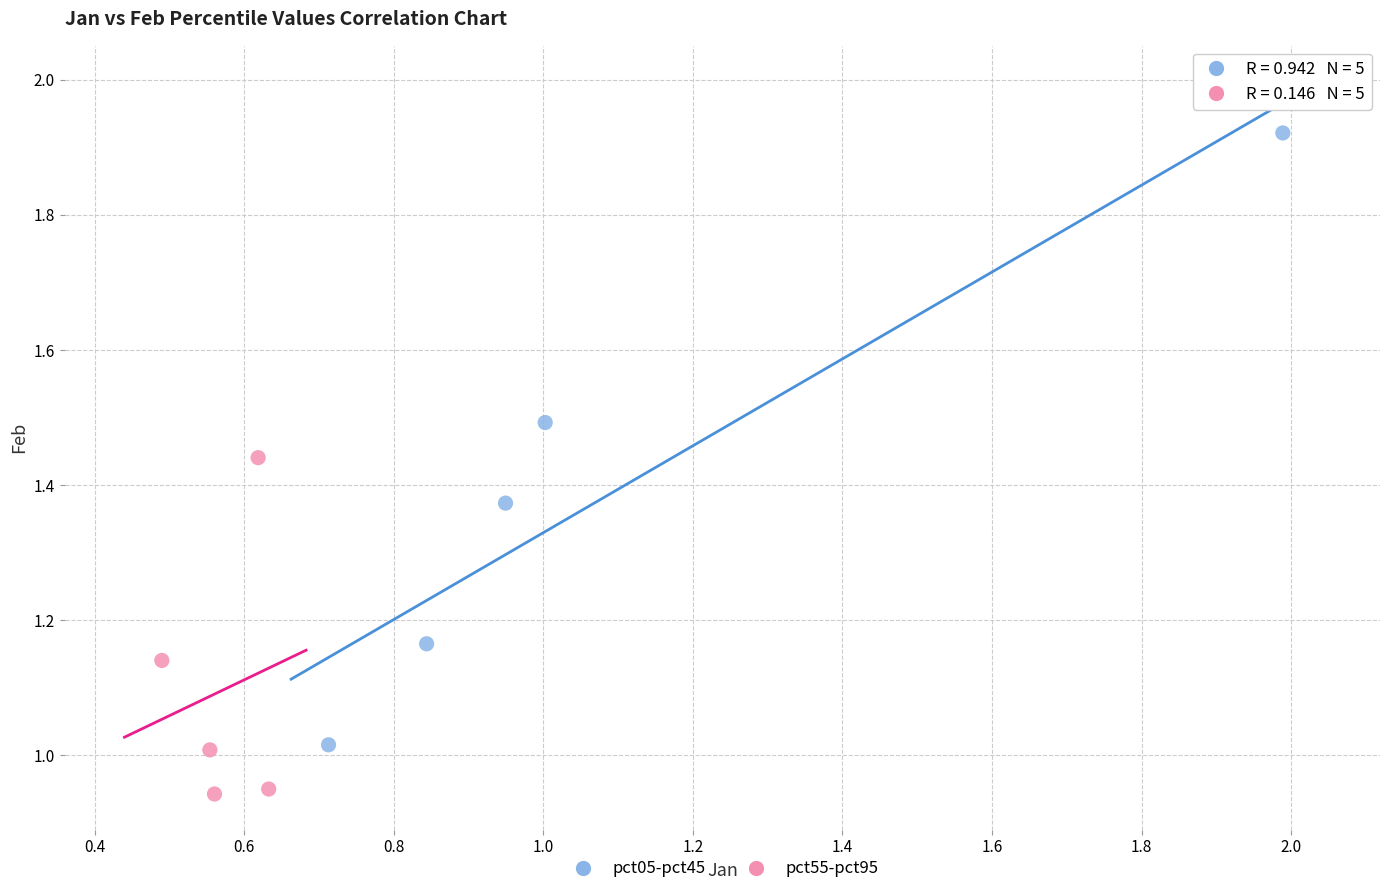

Which series reaches the minimum Y coordinate?

pct55-pct95